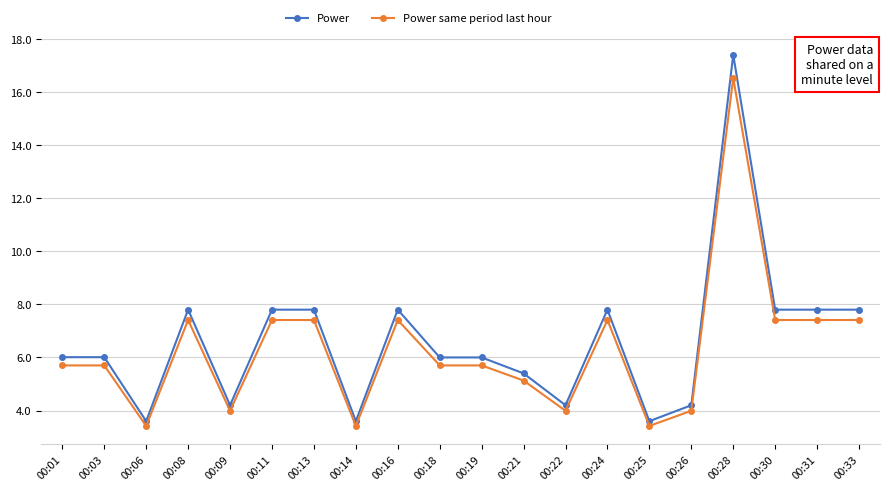

At how many categories does at least one series exceed 17?

1